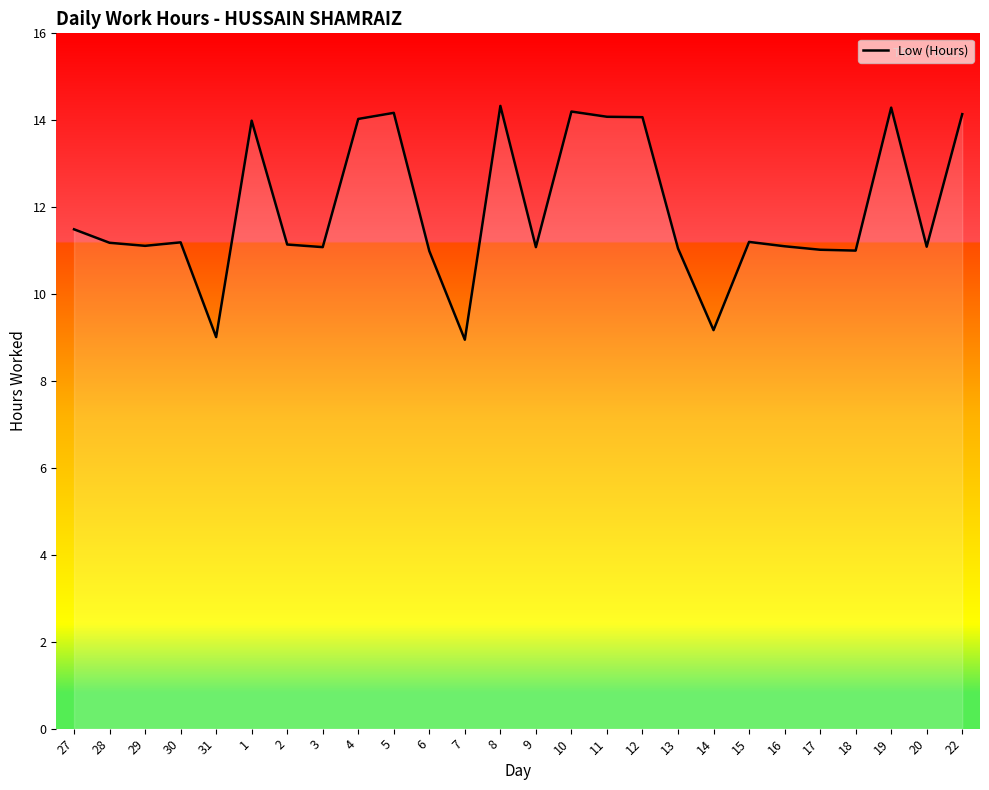

Where does the data first go above 11?

27